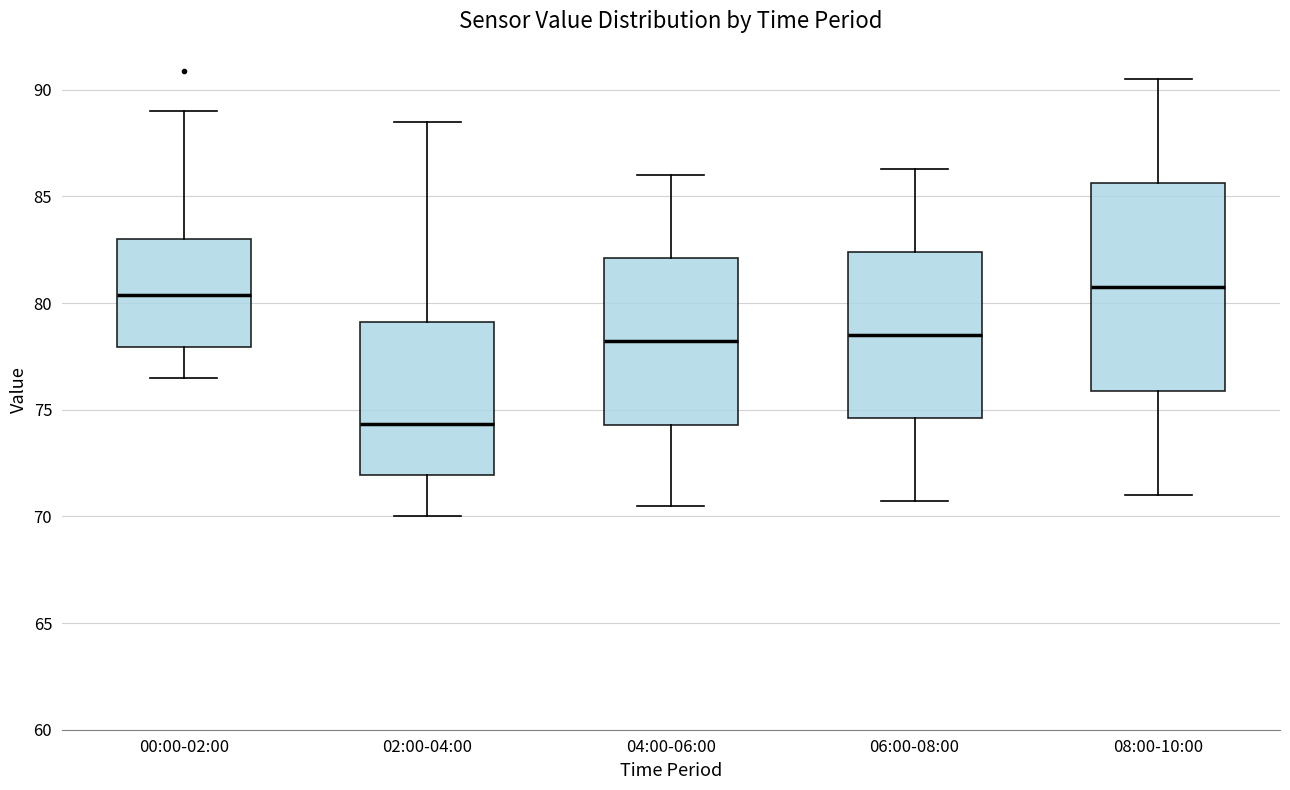

Reading left to right, read every box against the y-axis: the position of its median line, the range the box covers, and the ends of its whiskers. The values are not printed on the chart, so give them approximately, as read against the axis.

00:00-02:00: median 80.5, box 78.0 to 83.0, whiskers 76.5 to 89.0
02:00-04:00: median 74.5, box 72.0 to 79.0, whiskers 70.0 to 88.5
04:00-06:00: median 78.0, box 74.5 to 82.0, whiskers 70.5 to 86.0
06:00-08:00: median 78.5, box 74.5 to 82.5, whiskers 70.5 to 86.5
08:00-10:00: median 81.0, box 76.0 to 85.5, whiskers 71.0 to 90.5